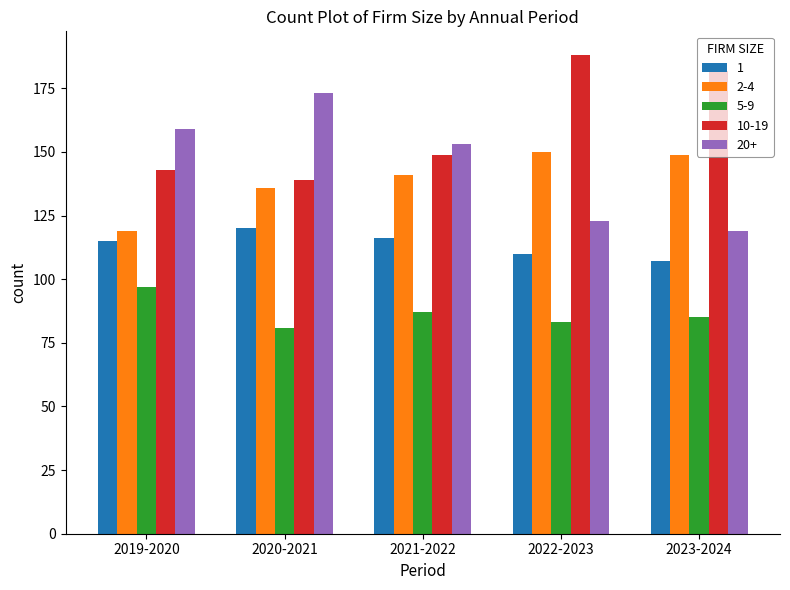

Where is 20+ nearest to the value 146?

2021-2022